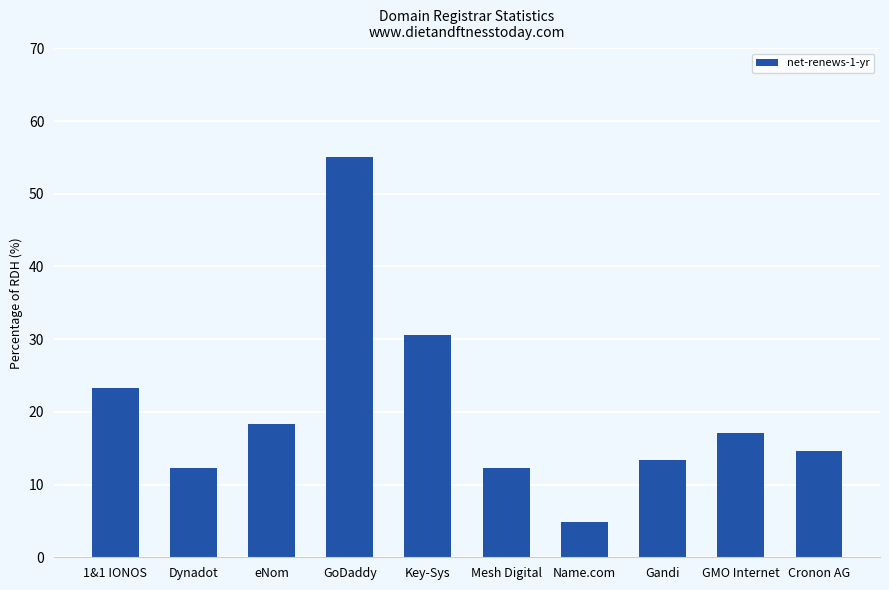

How many data points does each series have?

10